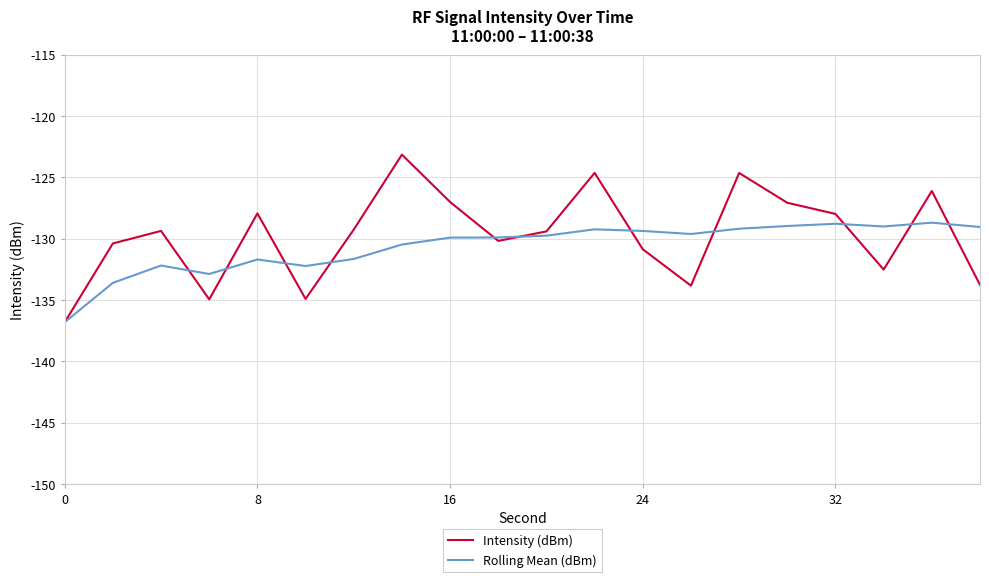

How many lines are shown in the chart?

2